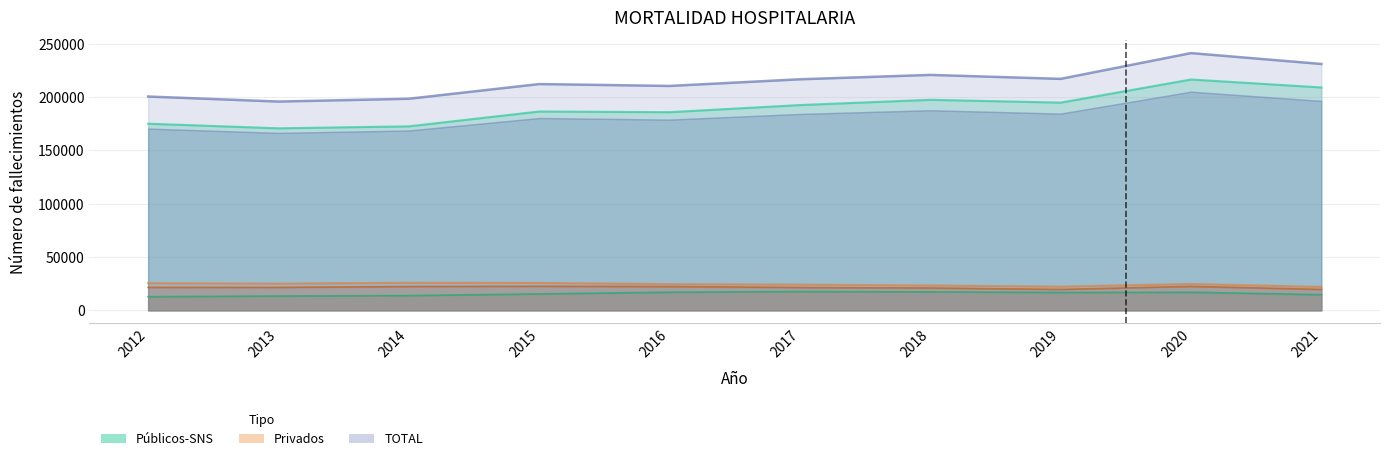

What is the average value of the Privados series?

24338